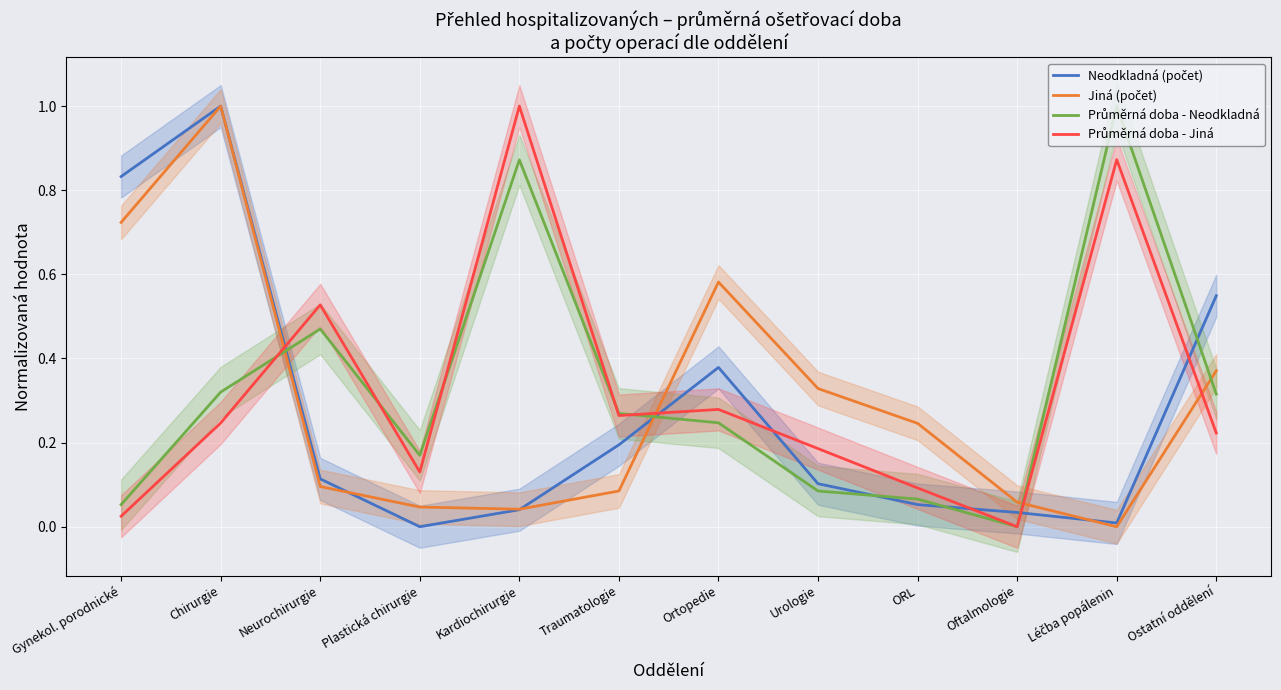

At which category does the chart reach its minimum across all series?

Plastická chirurgie